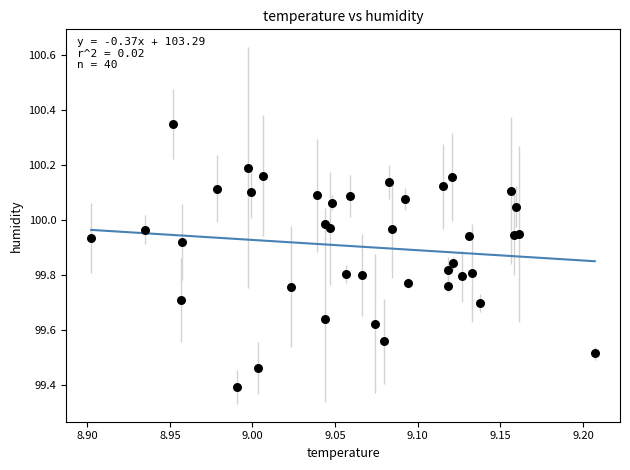

What Y value in the scatter plot is closest to 99?

99.4